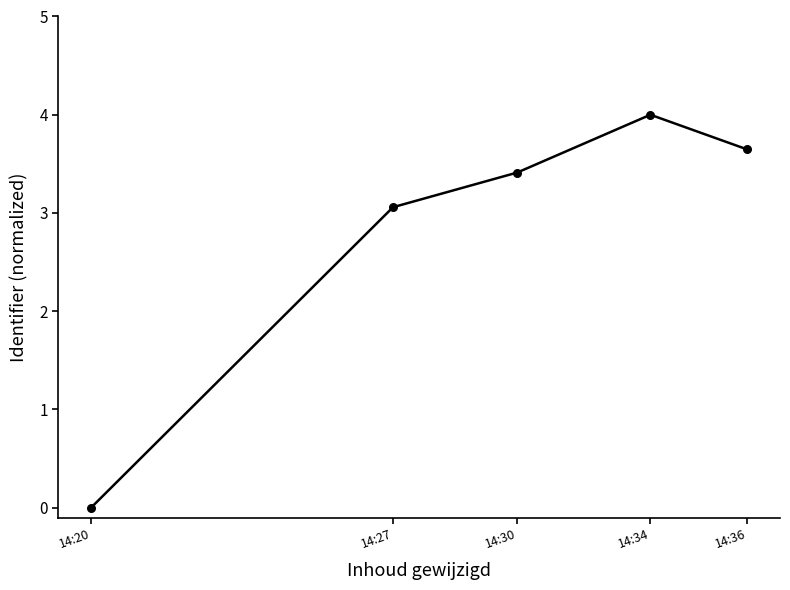

Which has a higher value, 14:36 or 14:30?

14:36